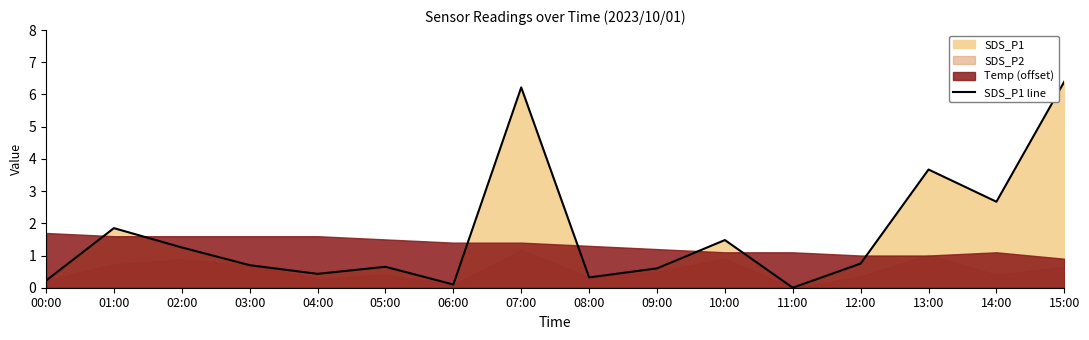

What is the average value?

1.7